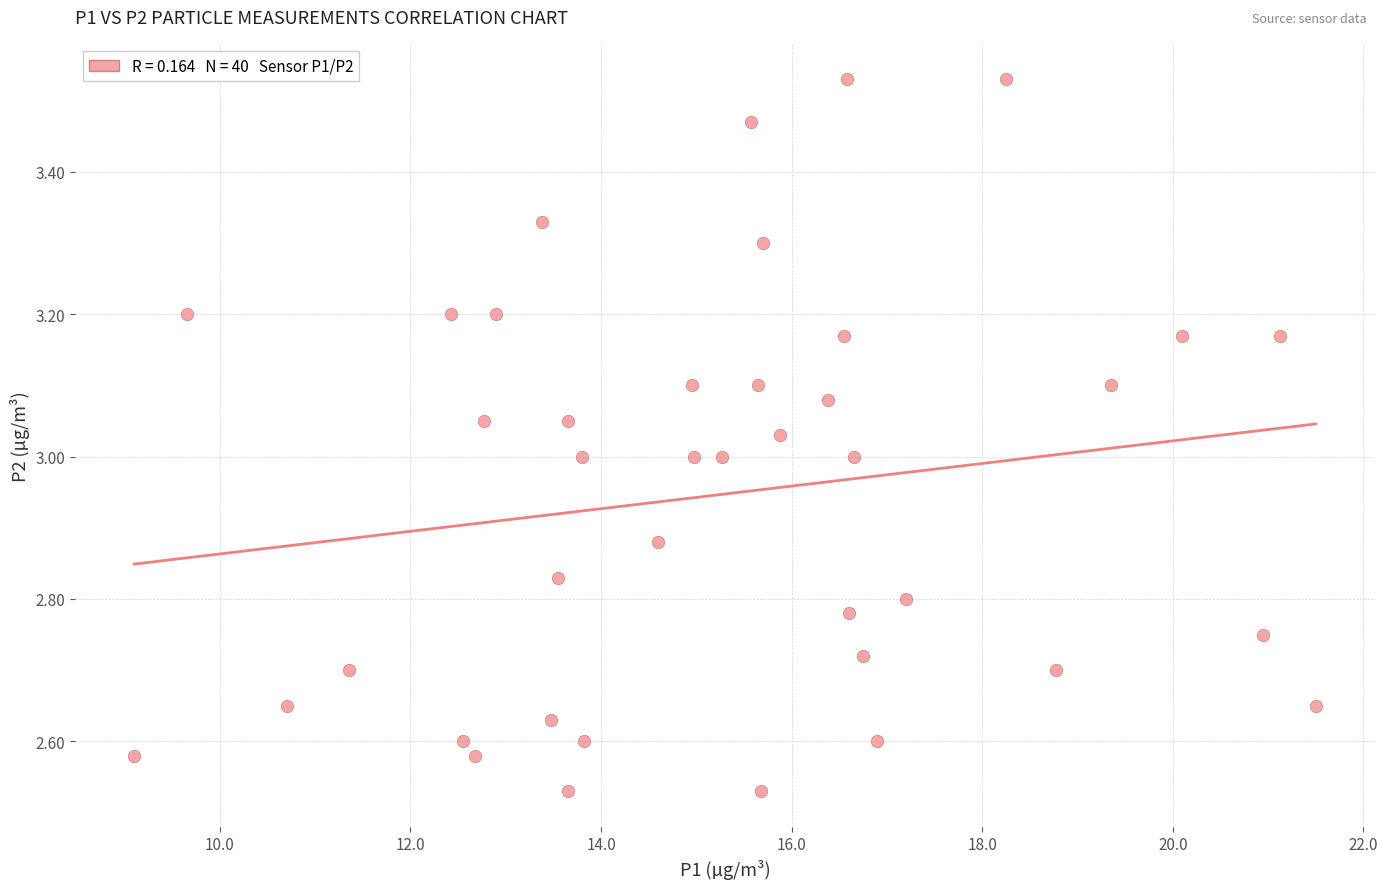

What is the range of Y values (max minus min)?

1.0